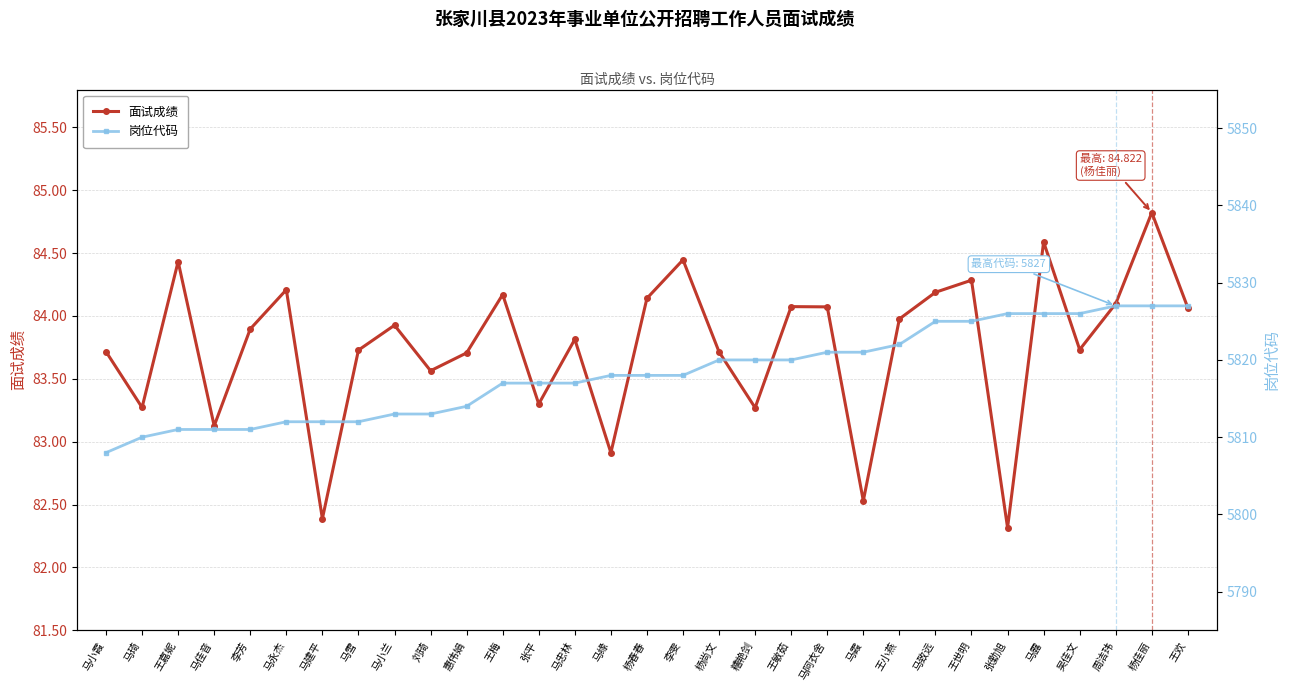

Does the chart display data point markers on the line(s)?

Yes